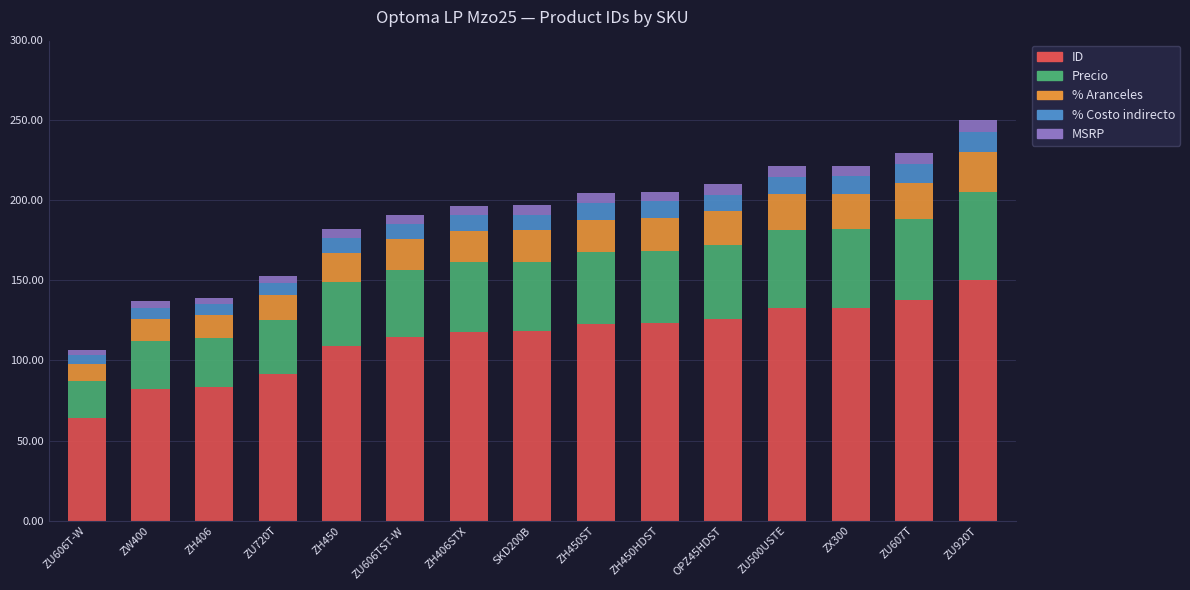

What is the average value of the ID series?

113.7